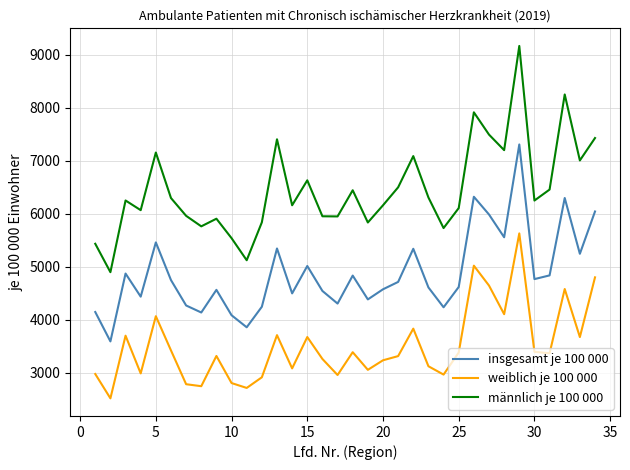

How many lines are shown in the chart?

3